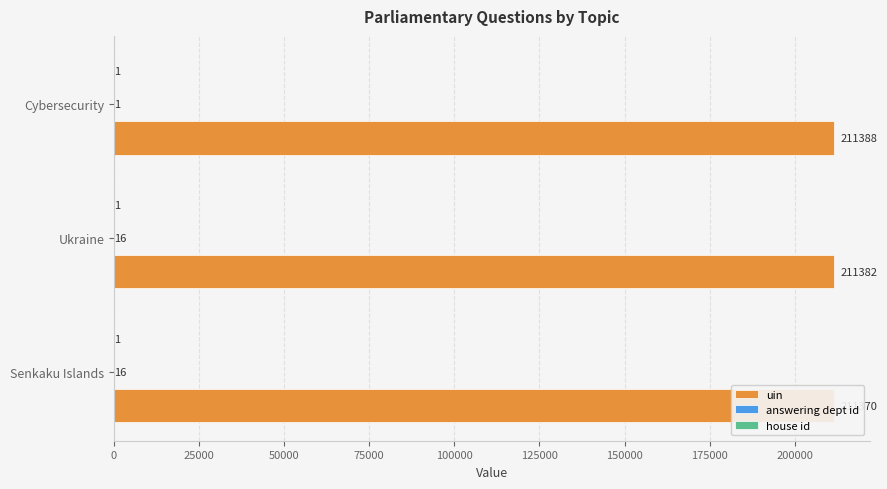

Count the number of data series in this chart.

3